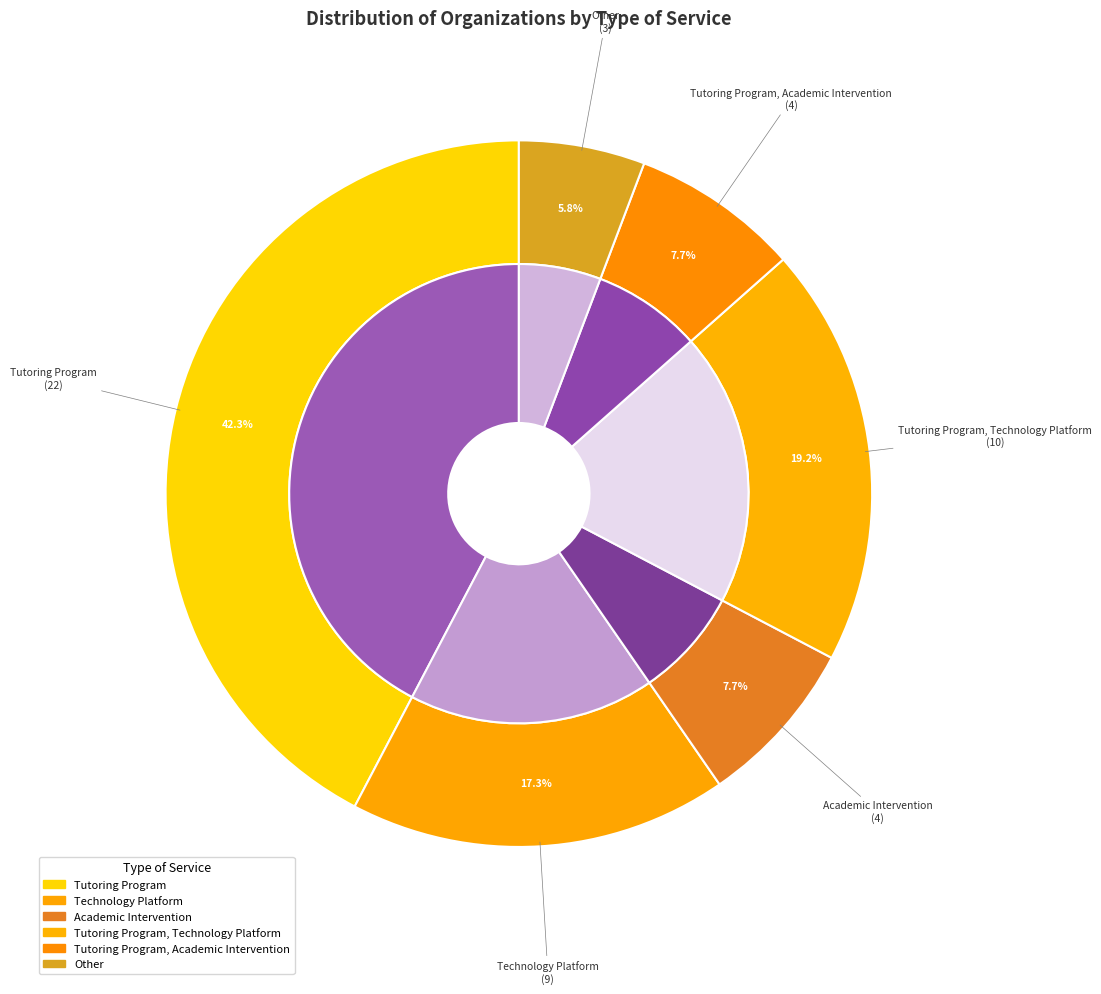

To the nearest percent, what is the average slice percentage?

17%